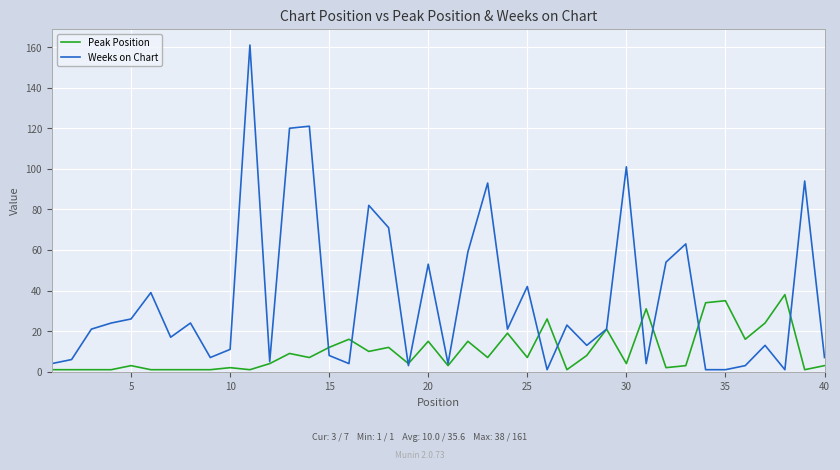

How many categories are shown in the chart?

40